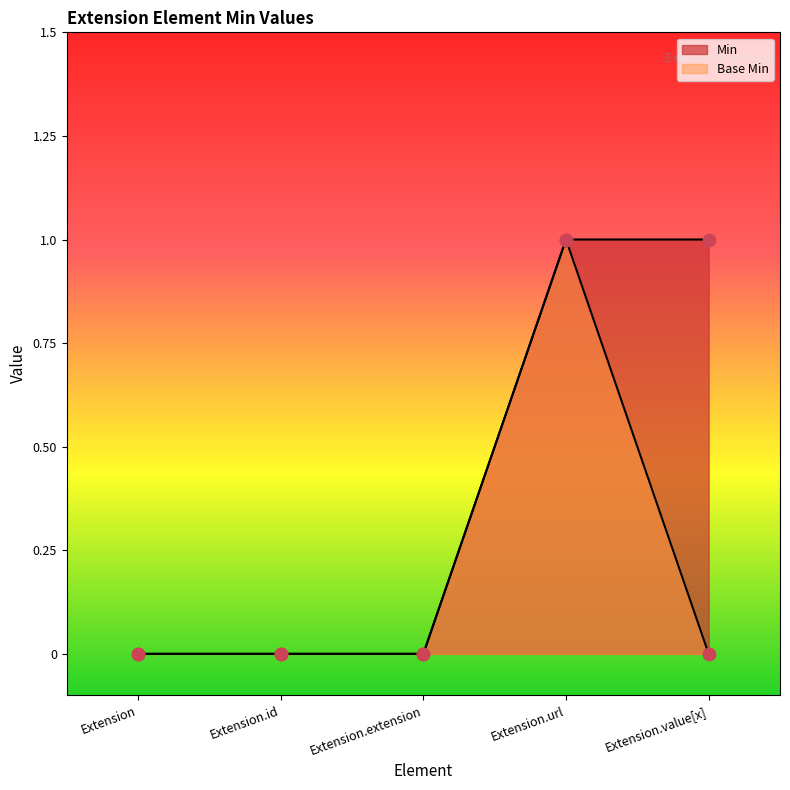

At which category is the sum across all series the highest?

Extension.url